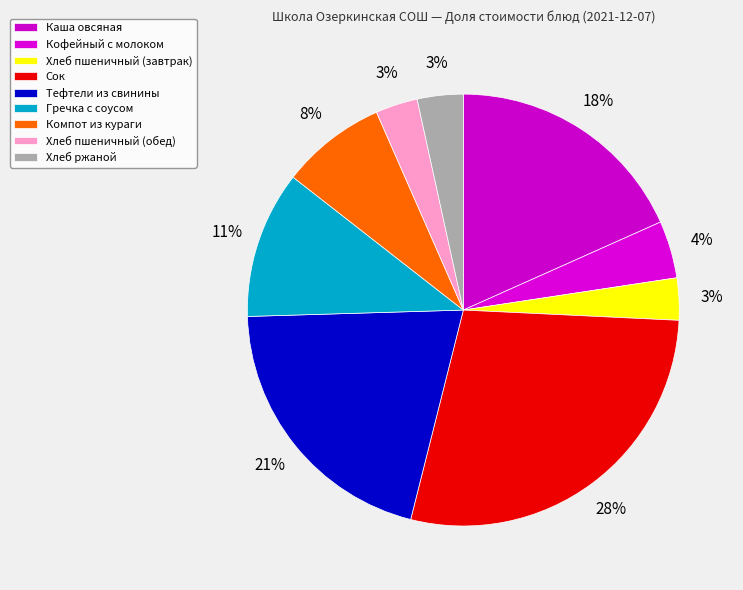

Is there any slice that represents more than half of the pie?

No